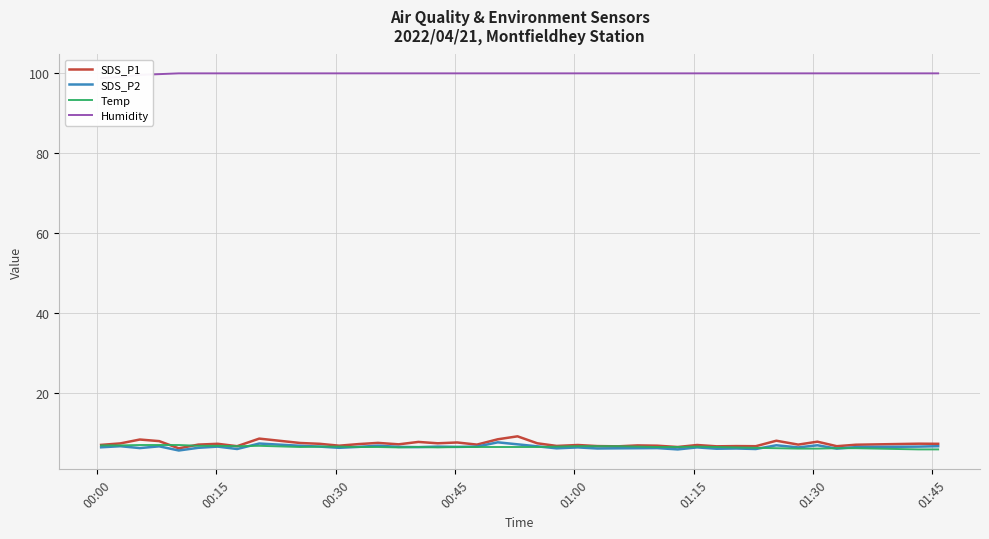

What is the lowest value of the Temp series?

5.9